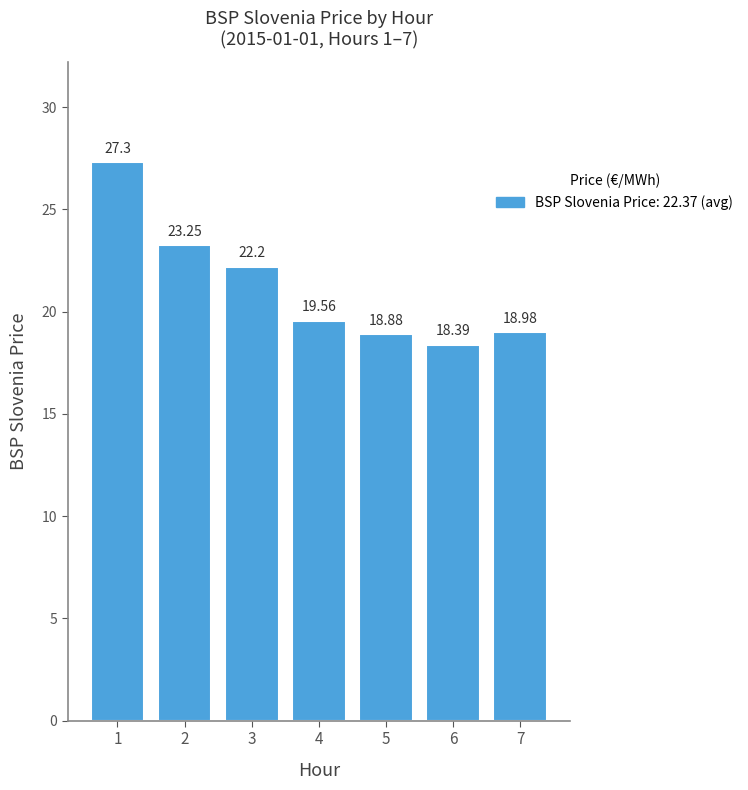

Are the bars grouped side by side (vs. stacked)?

No